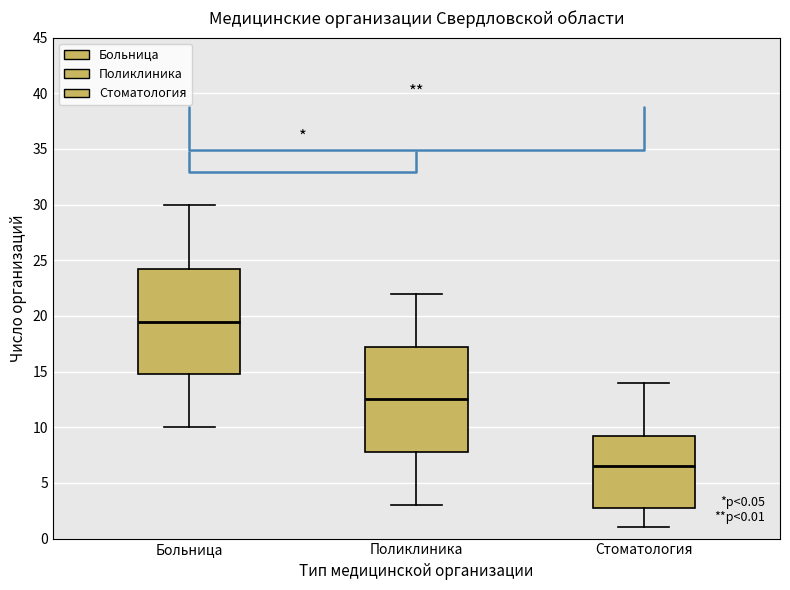

Which box's median line is the lowest?

Стоматология